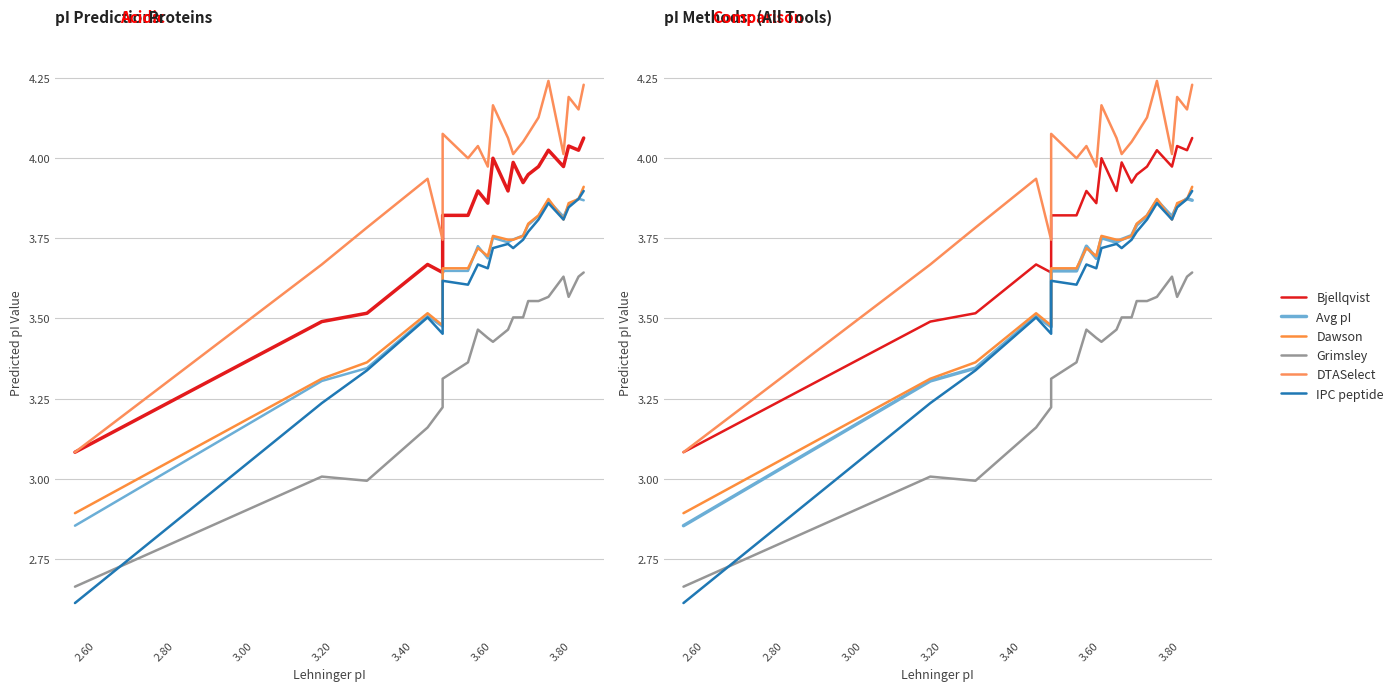

Rank the series by their maximum value, from highest to lowest.

DTASelect, Bjellqvist, Dawson, IPC peptide, Avg pI, Grimsley